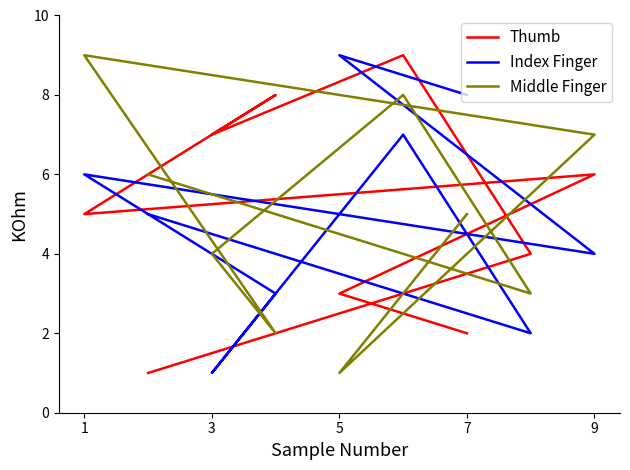

True or false: Index Finger has a value of 3 at 7.

False